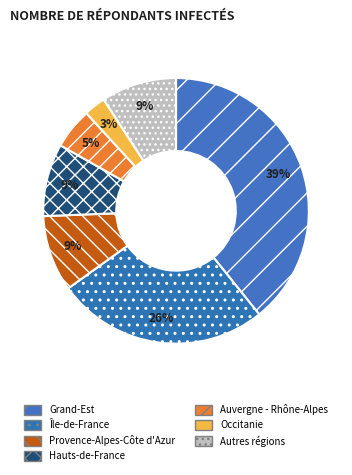

How many segments does this pie chart have?

7